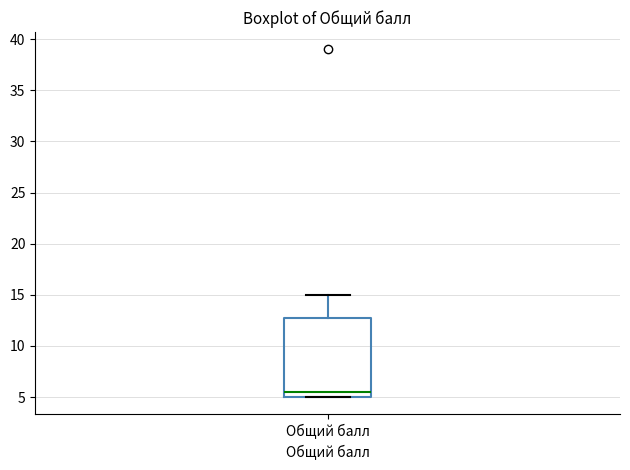

Where does the median line of the box for Общий балл sit on the y-axis? The values are not printed on the chart, so give them approximately, as read against the axis.

5.5